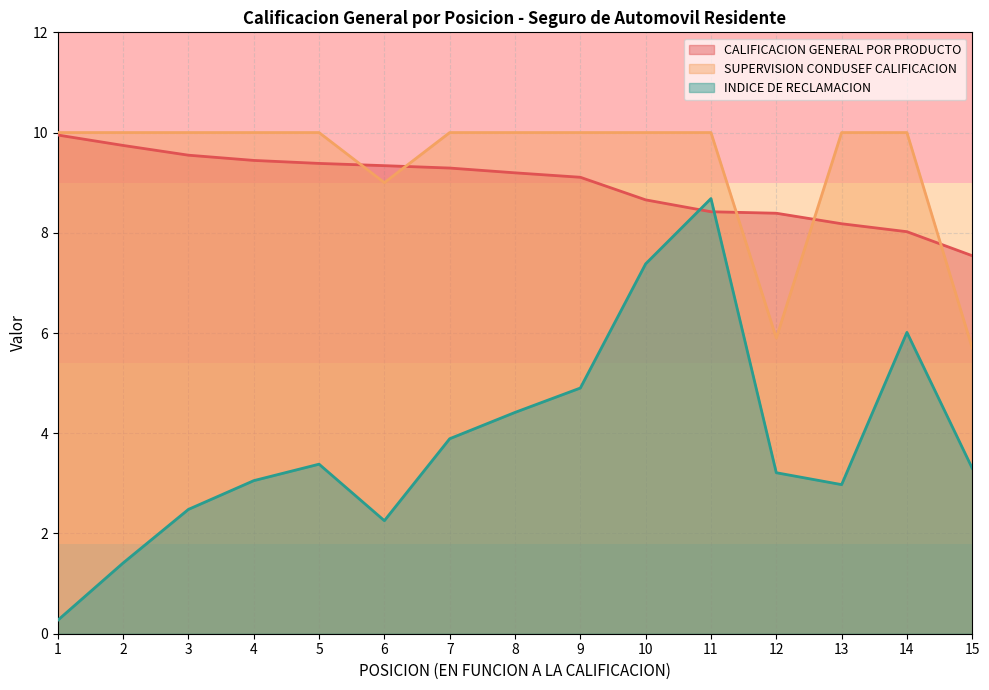

Does the chart have visible grid lines?

Yes